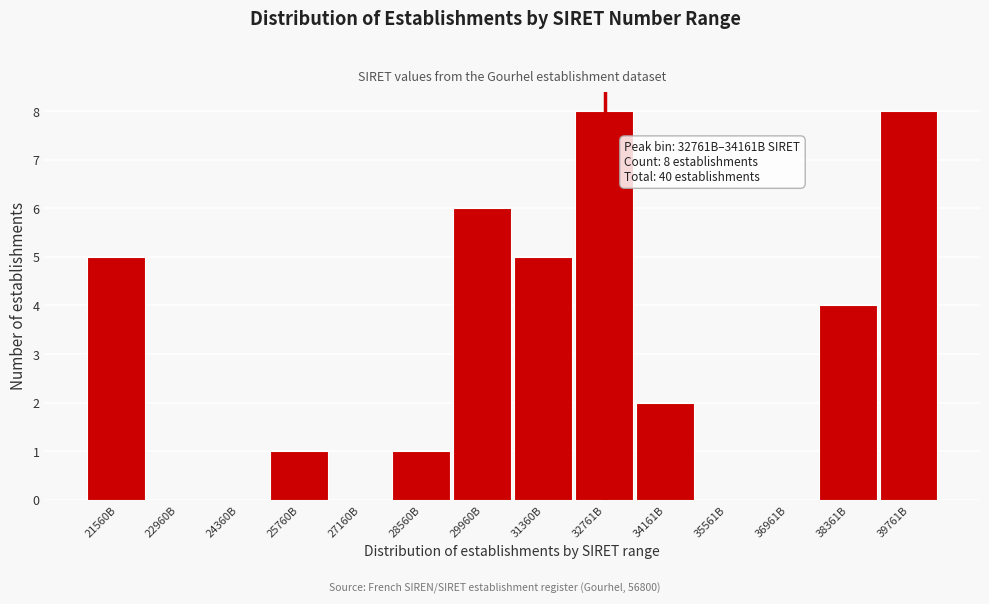

Reading left to right, transcribe all the data shown in this chart.

21560B=5	22960B=0	24360B=0	25760B=1	27160B=0	28560B=1	29960B=6	31360B=5	32761B=8	34161B=2	35561B=0	36961B=0	38361B=4	39761B=8